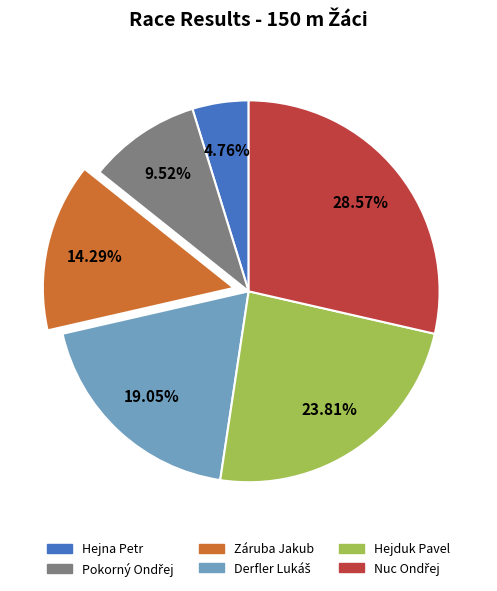

To the nearest percent, what is the average slice percentage?

17%